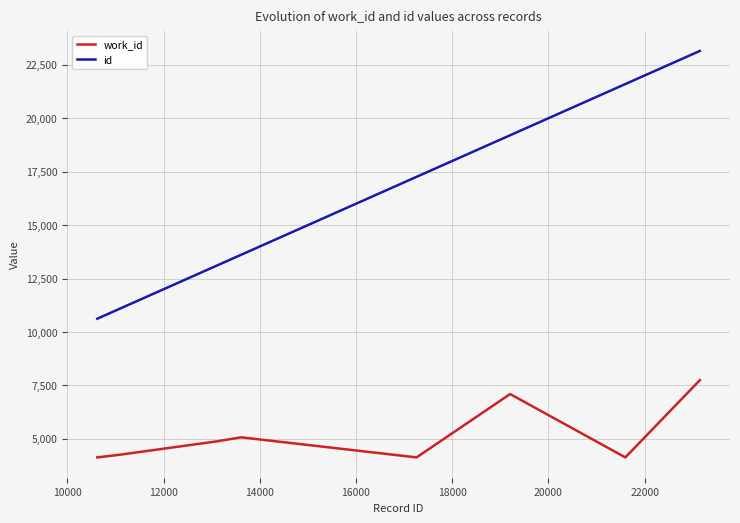

True or false: work_id and id intersect in this chart.

False